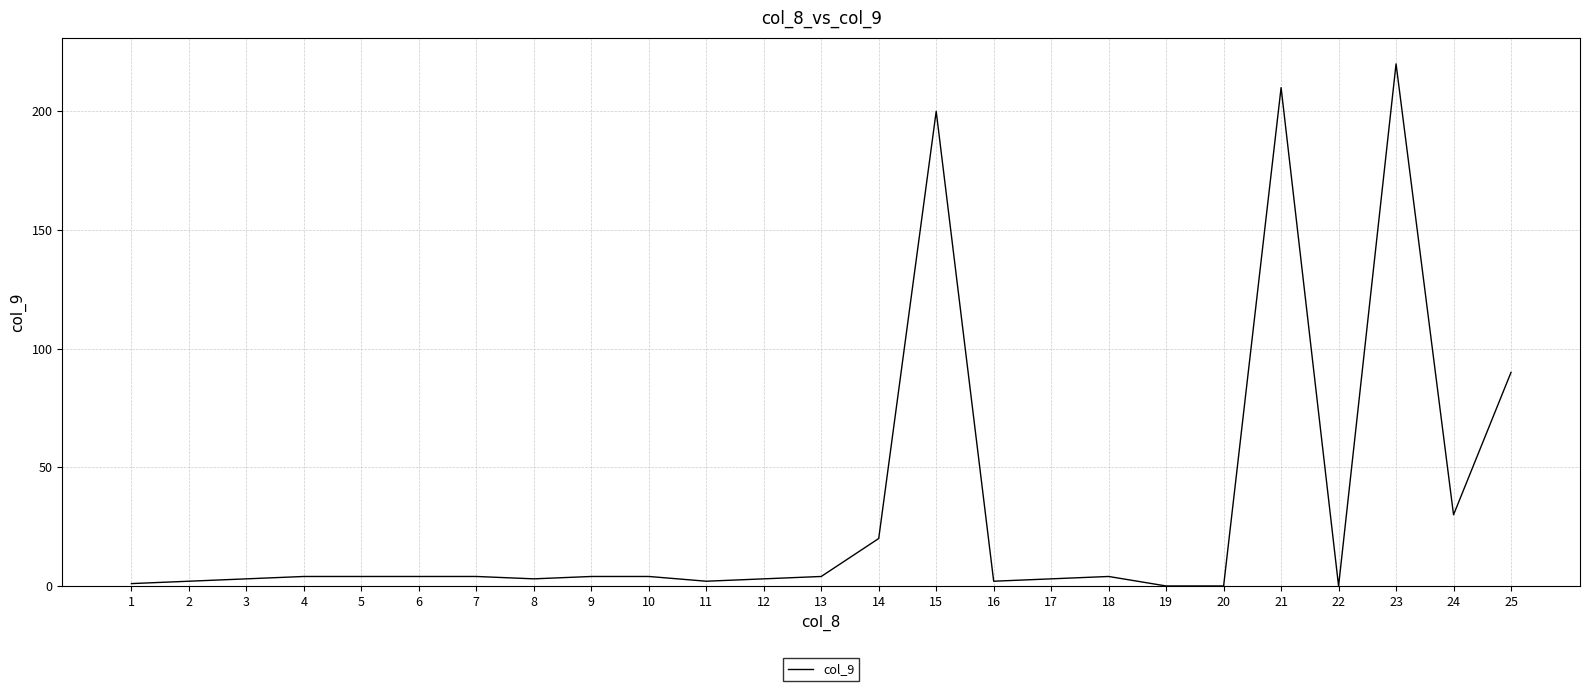

Which label corresponds to the largest value in the chart?

23